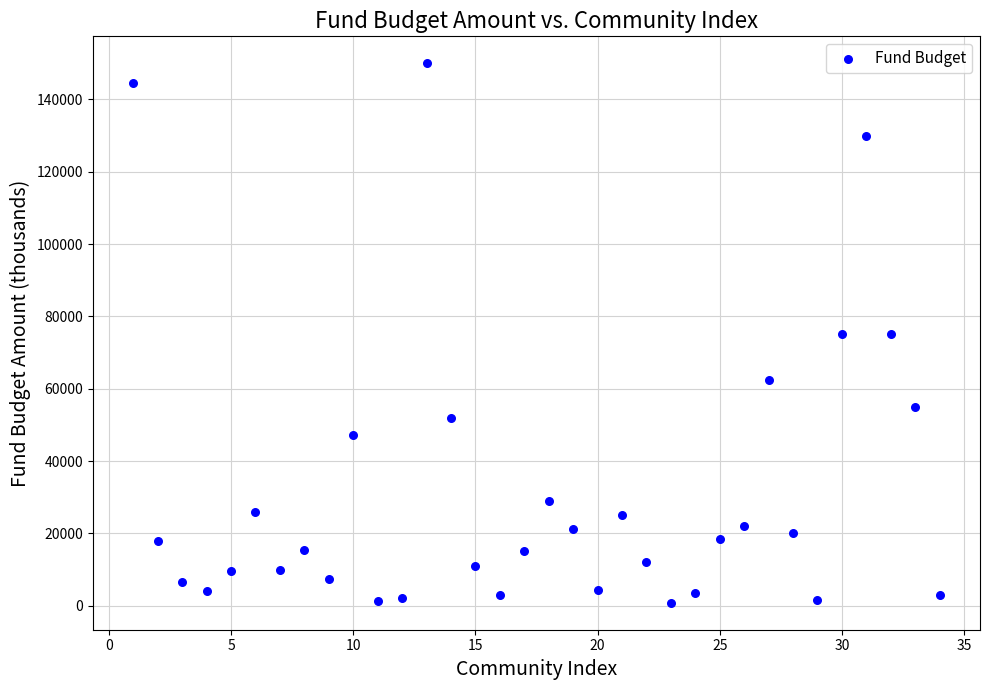

What is the range of Y values (max minus min)?

149200.0